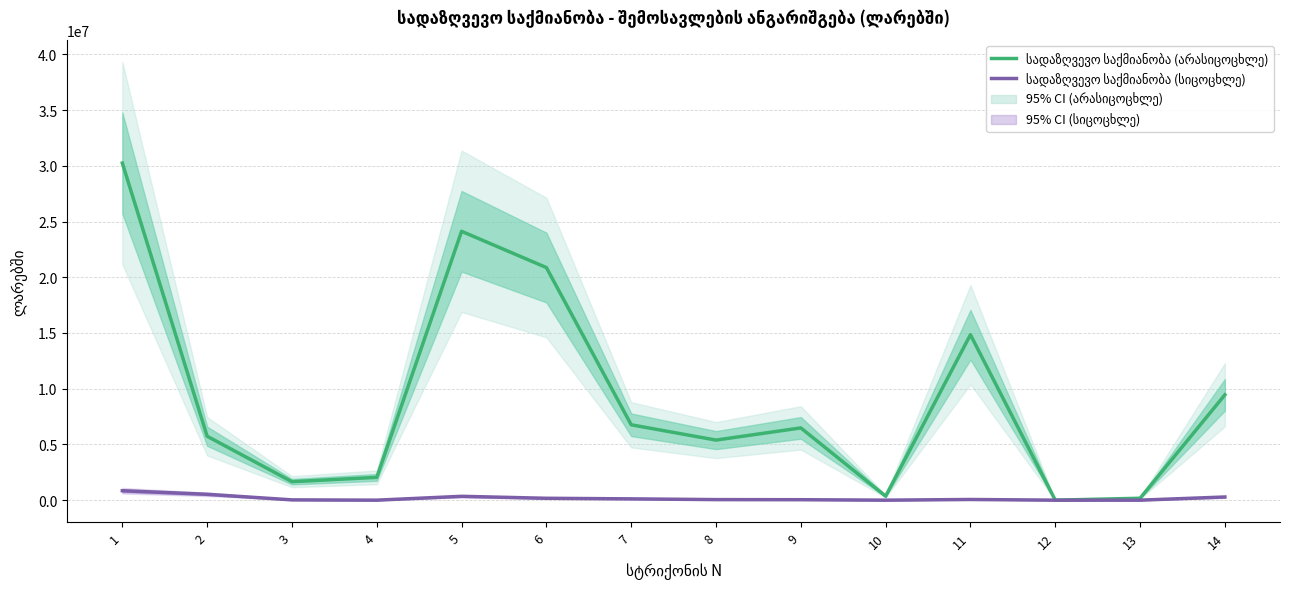

What is the value of the სადაზღვევო საქმიანობა (არასიცოცხლე) point at the 3rd from the left?

1657367.1